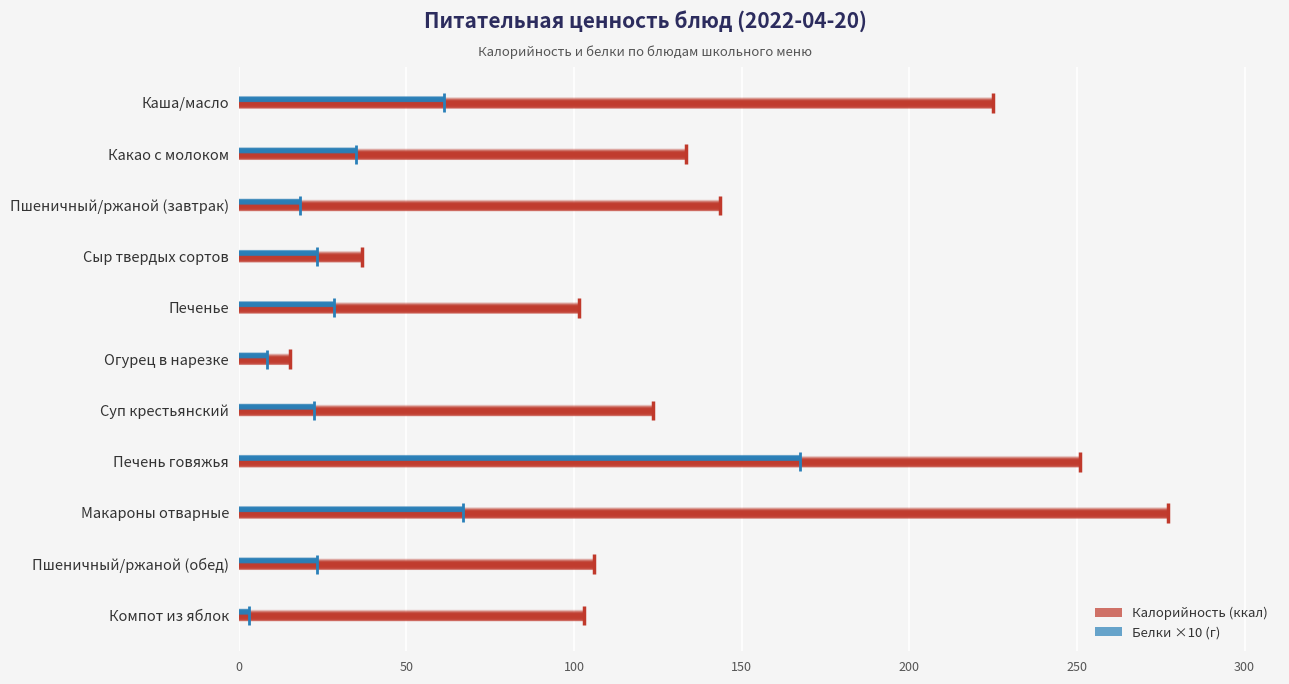

The value of Калорийность at Суп крестьянский is 123.7. True or false?

True